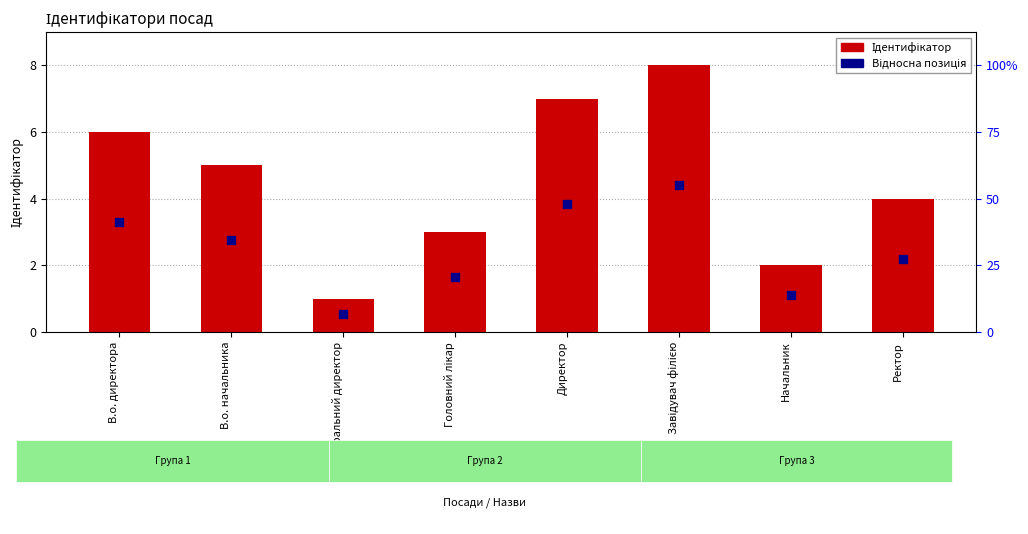

Which series has the largest total across all categories?

Ідентифікатор